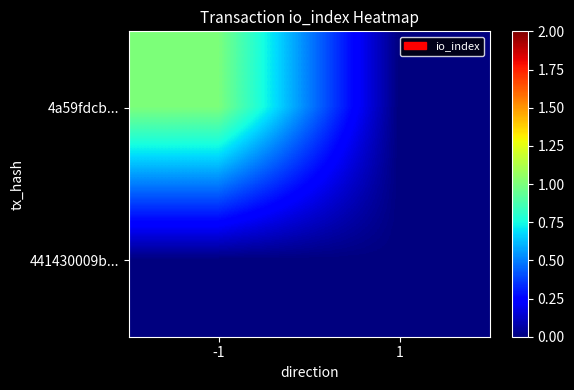

What is the difference between the highest and lowest values at -1?

1